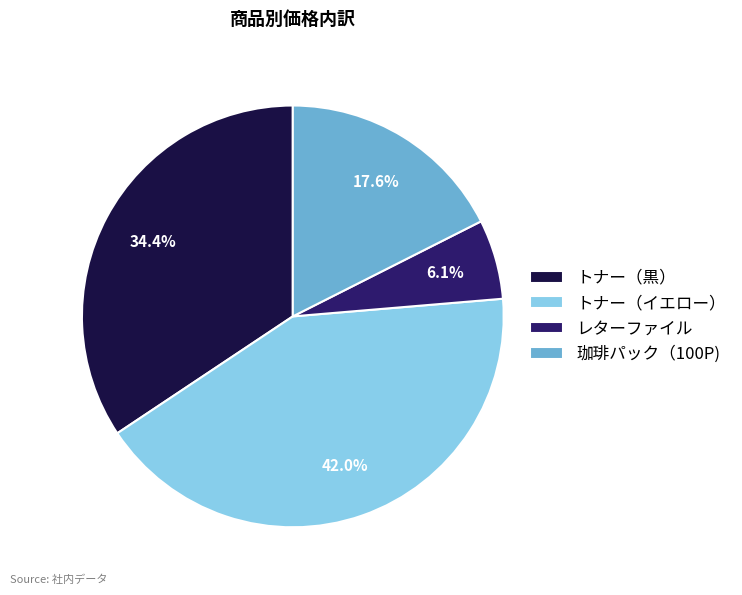

How much of the chart is everything except トナー（黒）?

65.6%